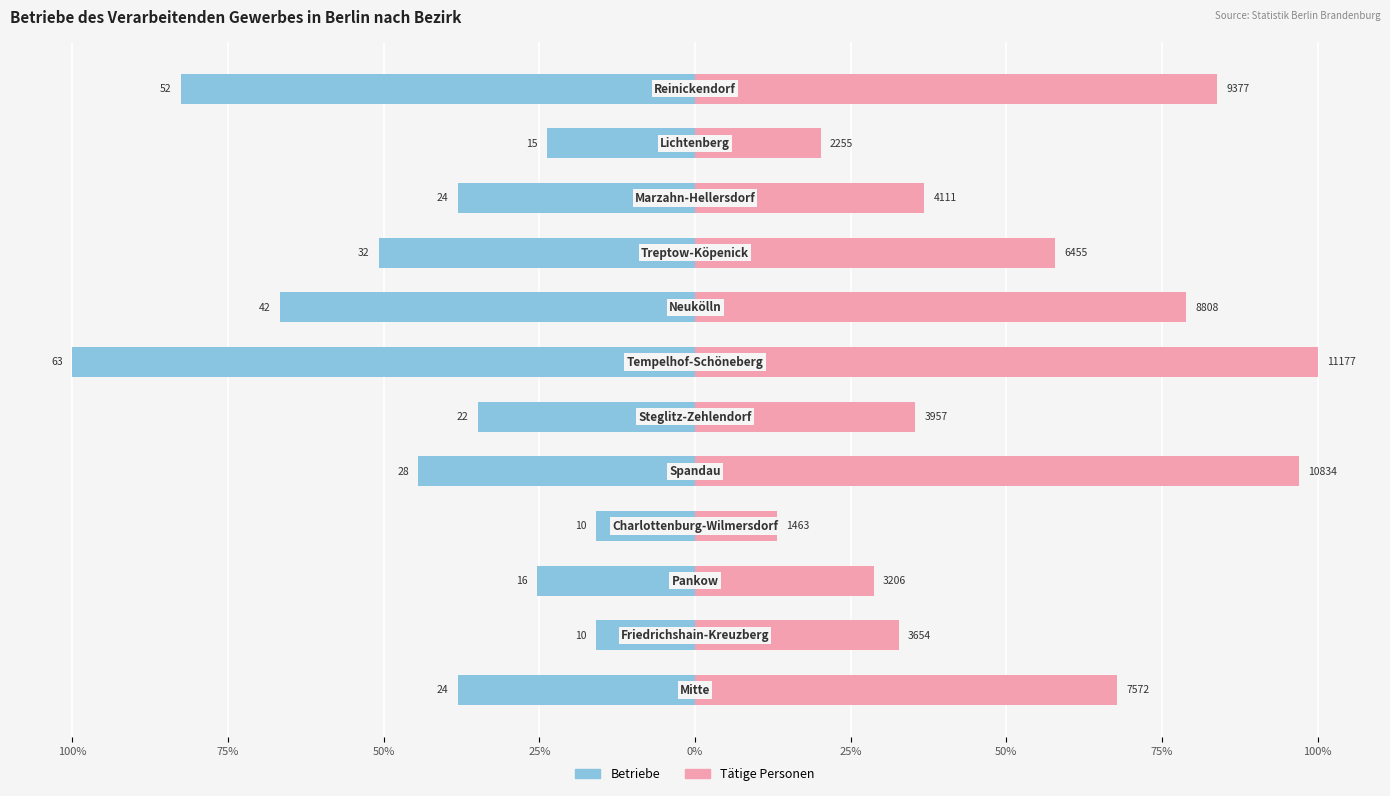

List the series in order of their overall mean, lowest first.

Betriebe, Tätige Personen